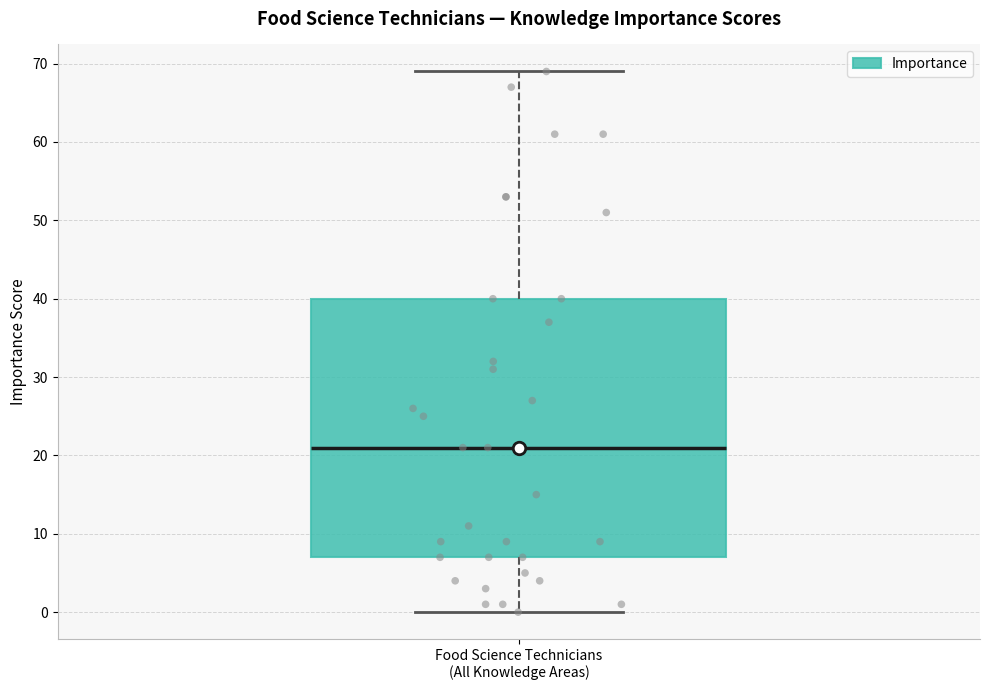

Transcribe this box plot: give where the median line is, the range the box spans, and where the two whiskers end, as read against the y-axis. The values are not printed on the chart, so give them approximately, as read against the axis.

median 21, box 7 to 40, whiskers 0 to 69